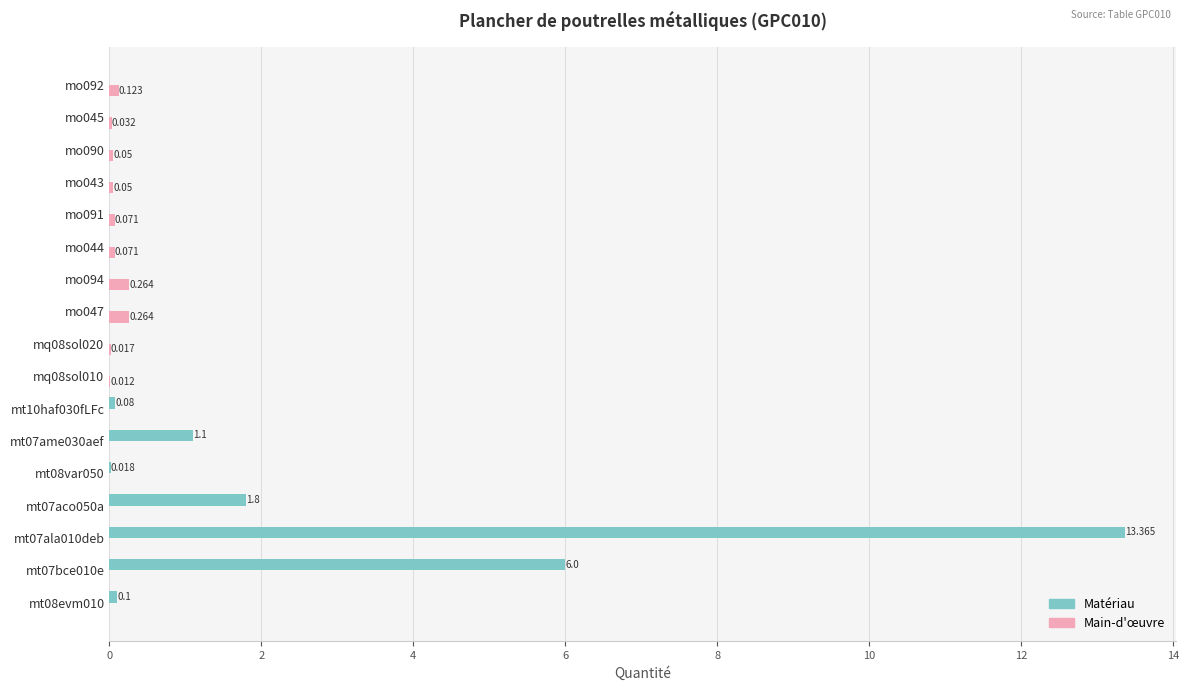

Which series has the widest spread of values?

Matériau